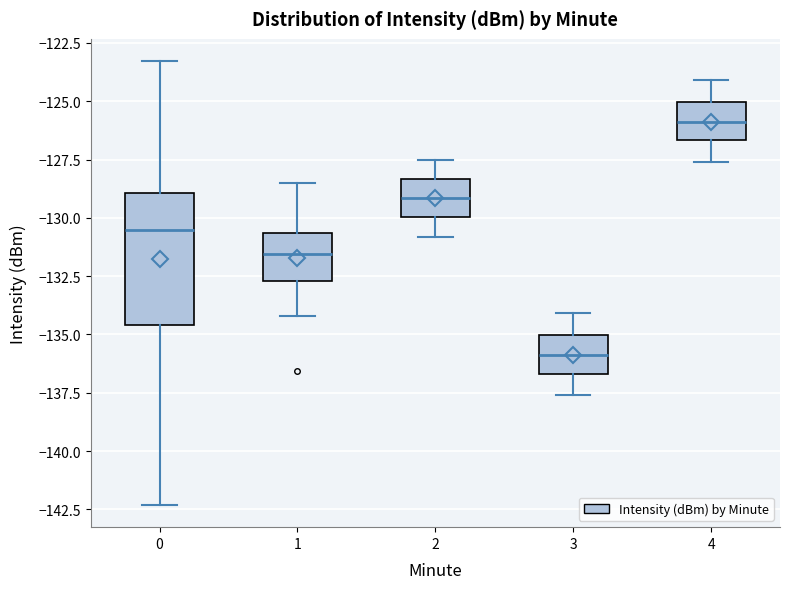

Which box's median line is the lowest?

3